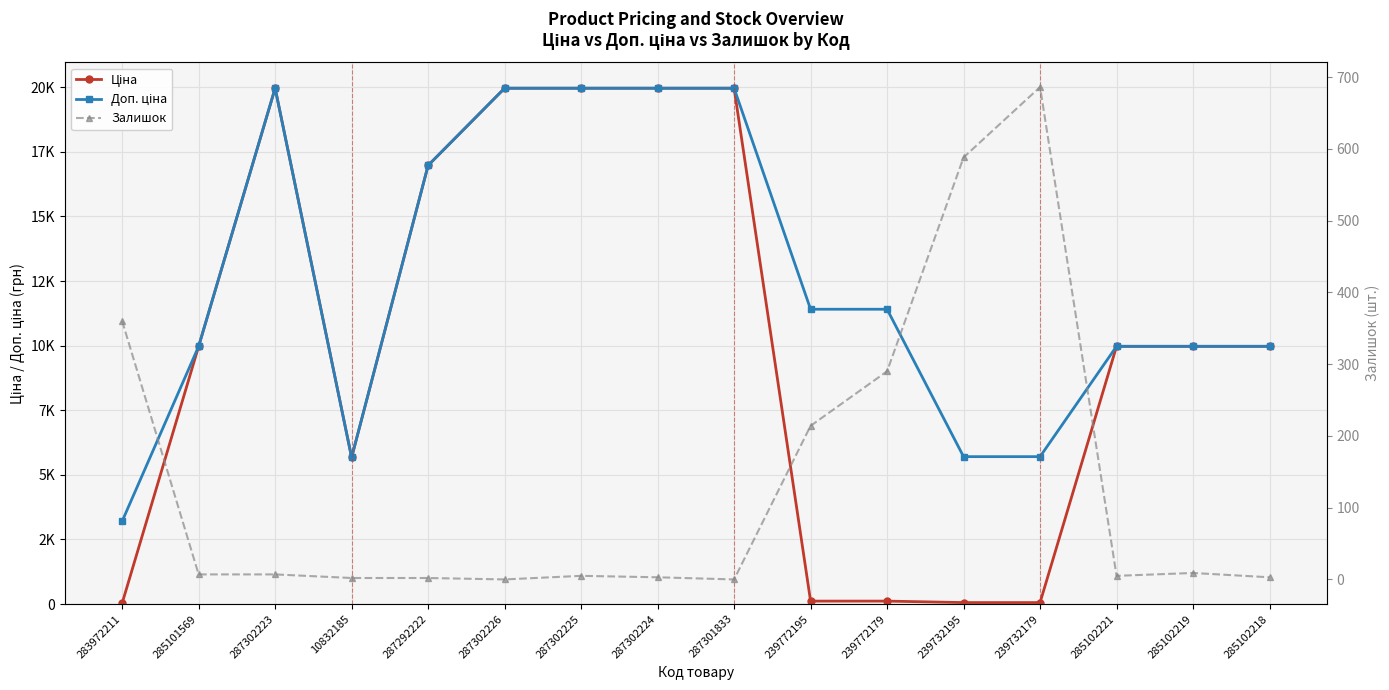

What is the label of the 3rd point from the left?

287302223